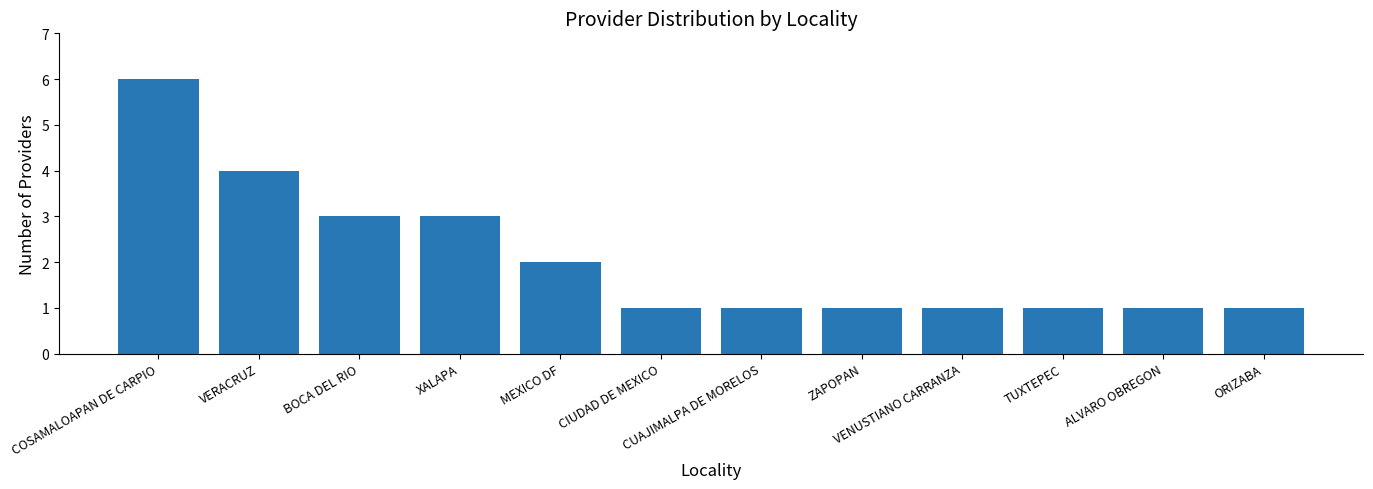

Count the values in the range 1 to 3.

10